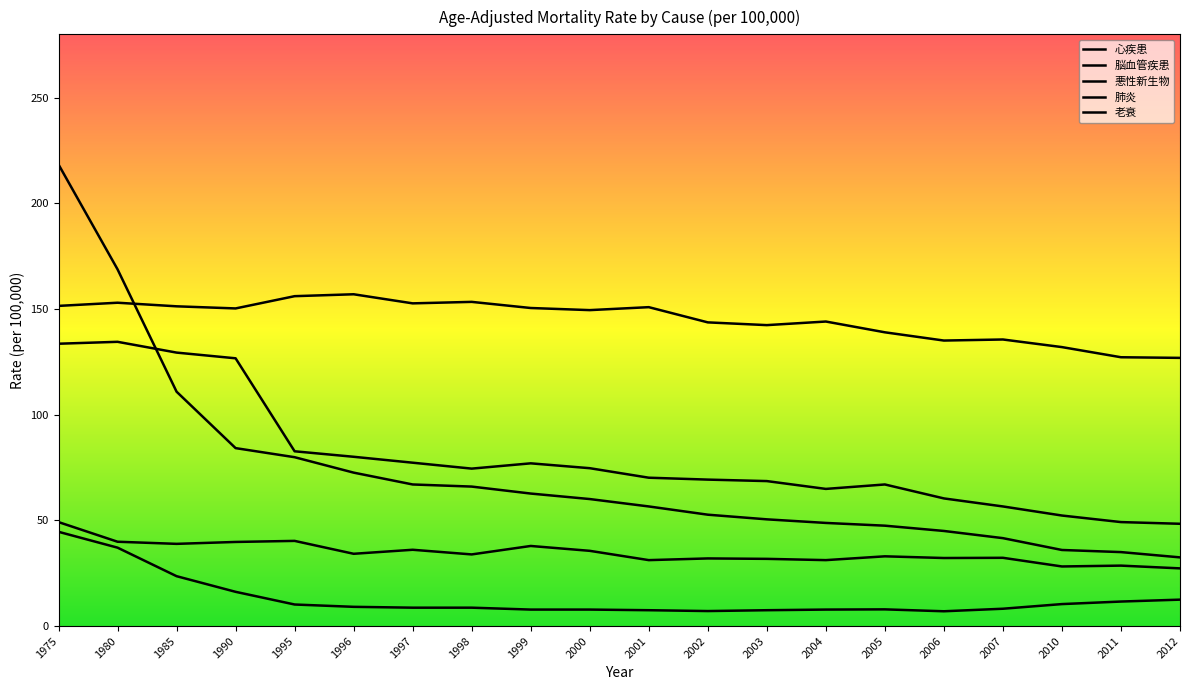

In 心疾患, how many points are higher than both neighbors (excluding endpoints)?

3